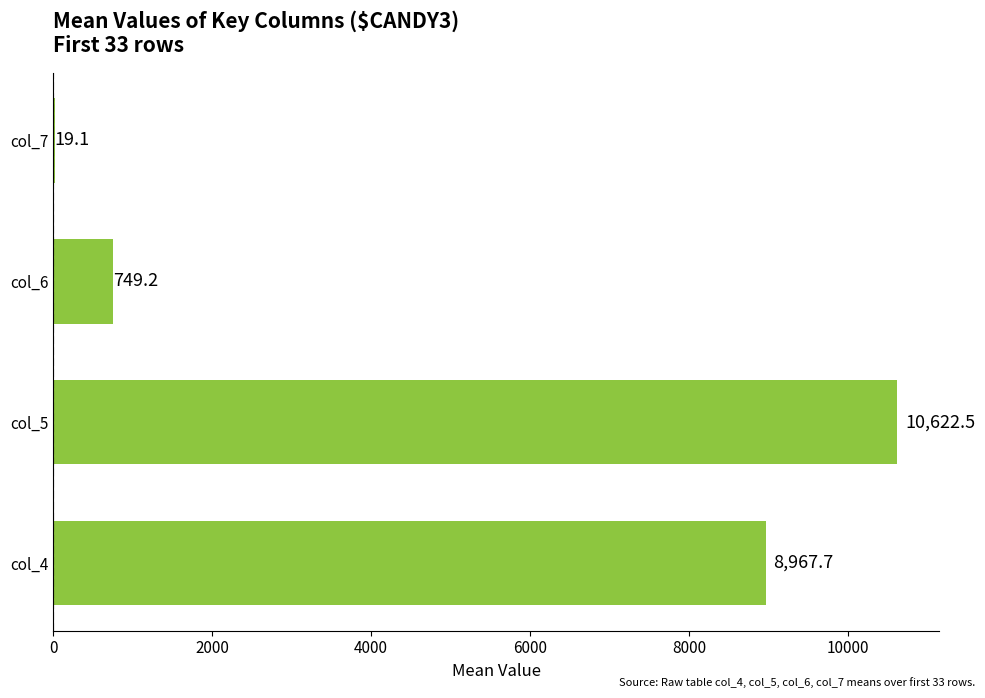

Is it true that the value at col_5 is 10622.5?

True